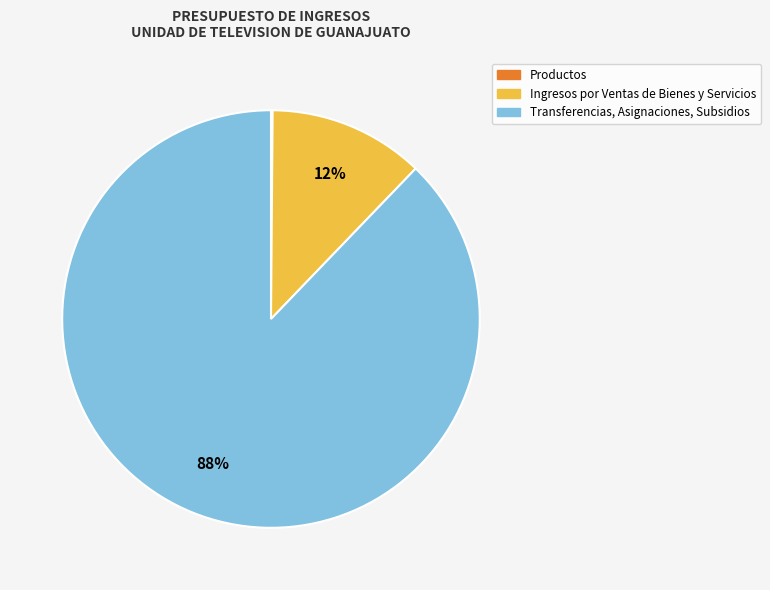

Is there a majority slice in this chart?

Yes